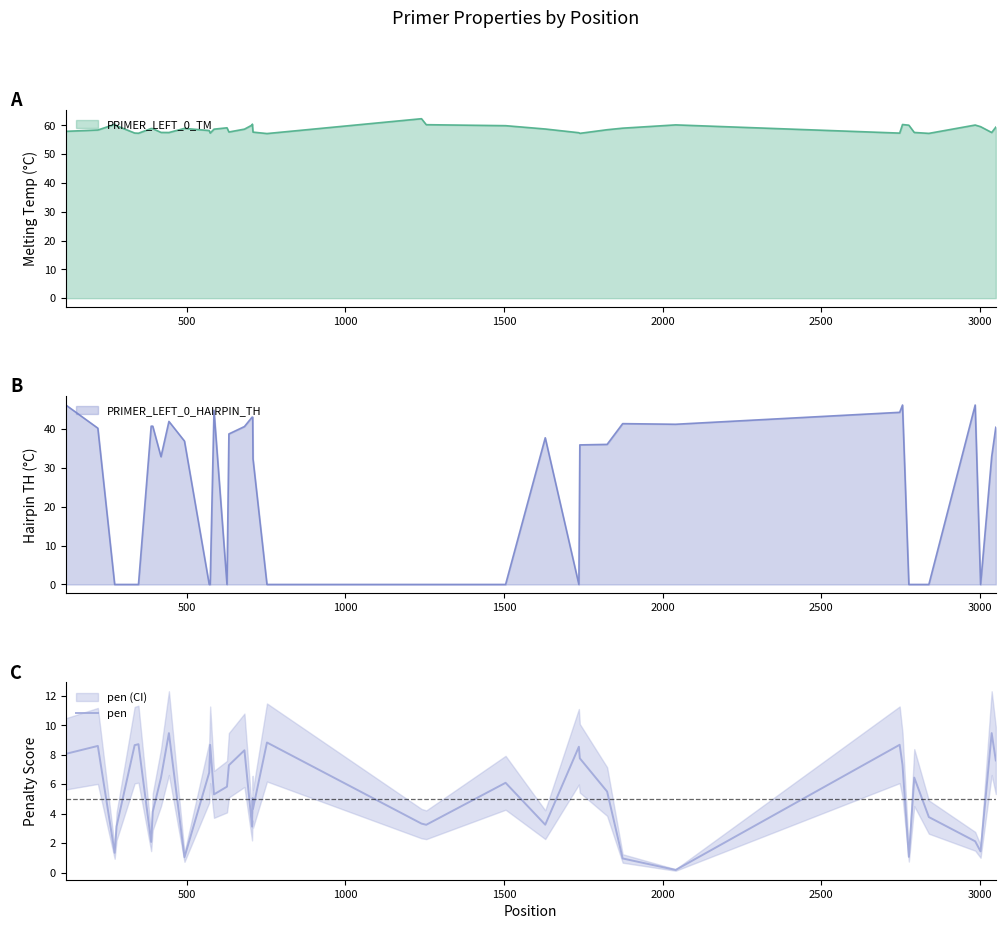

What is the sum of all values?

216.4